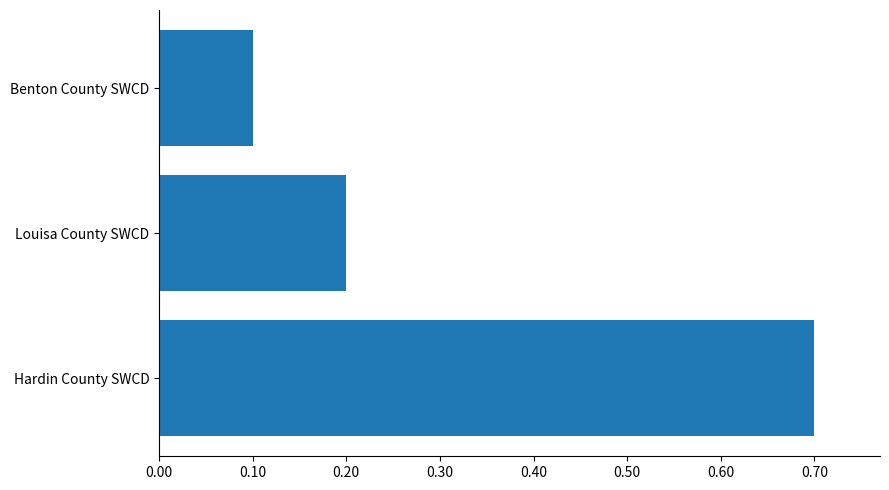

Rank the categories by value from highest to lowest.

Hardin County SWCD, Louisa County SWCD, Benton County SWCD